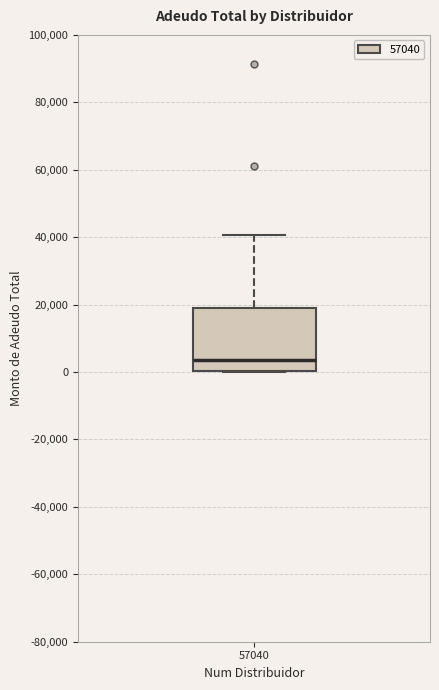

Transcribe this box plot: give where the median line is, the range the box spans, and where the two whiskers end, as read against the y-axis. The values are not printed on the chart, so give them approximately, as read against the axis.

median 4000, box 0 to 20000, whiskers 0 to 40000